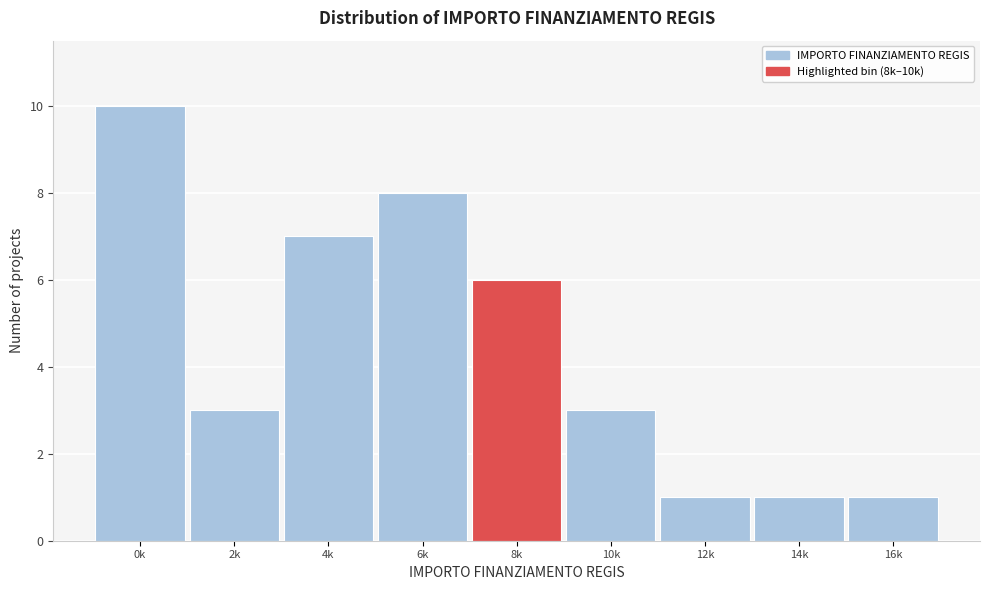

Reading right to left, what are all the values shown in this chart?

16k=1	14k=1	12k=1	10k=3	8k=6	6k=8	4k=7	2k=3	0k=10